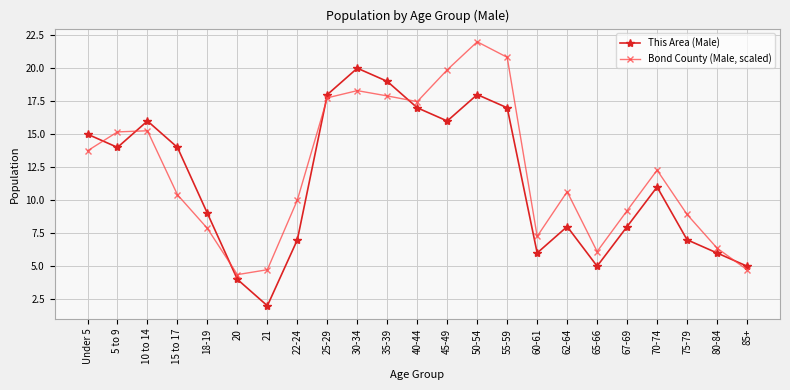

Count the number of categories in the chart.

23